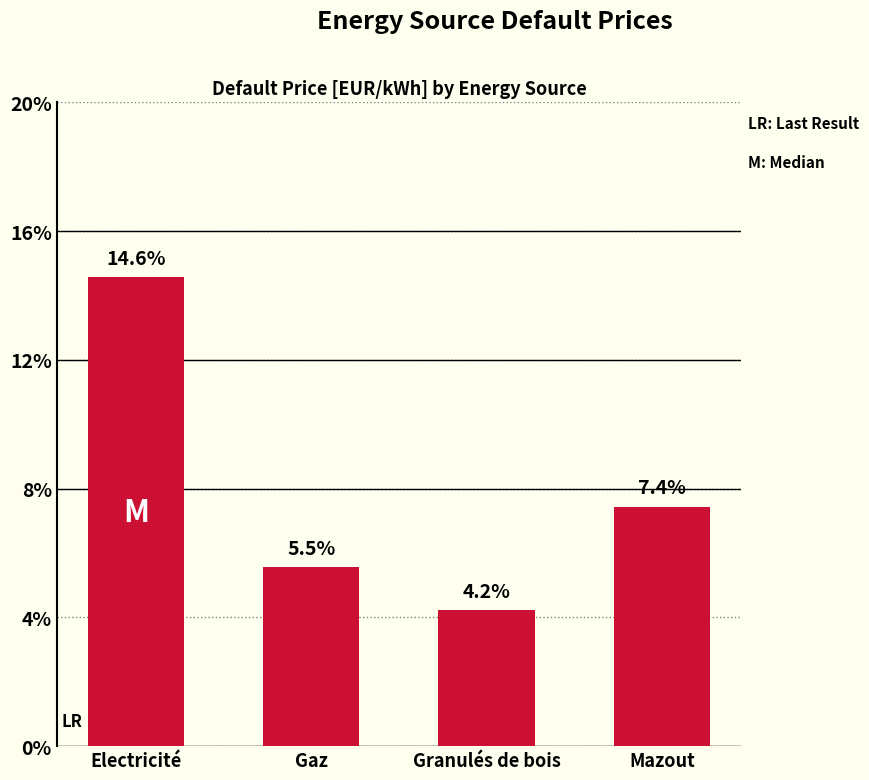

Reading left to right, what are all the values shown in this chart?

Electricité=0.1	Gaz=0.1	Granulés de bois=0.0	Mazout=0.1